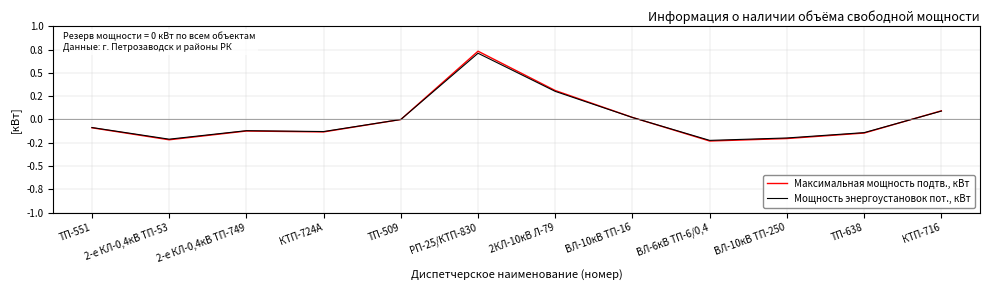

What is the label of the 8th point from the right?

ТП-509